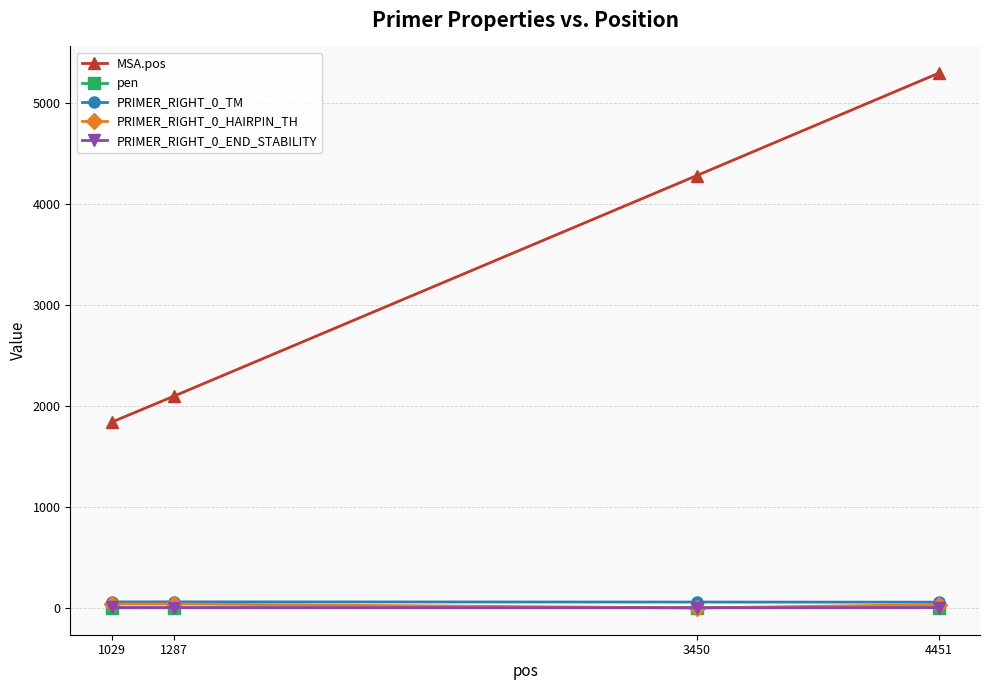

Which series has the widest spread of values?

MSA.pos